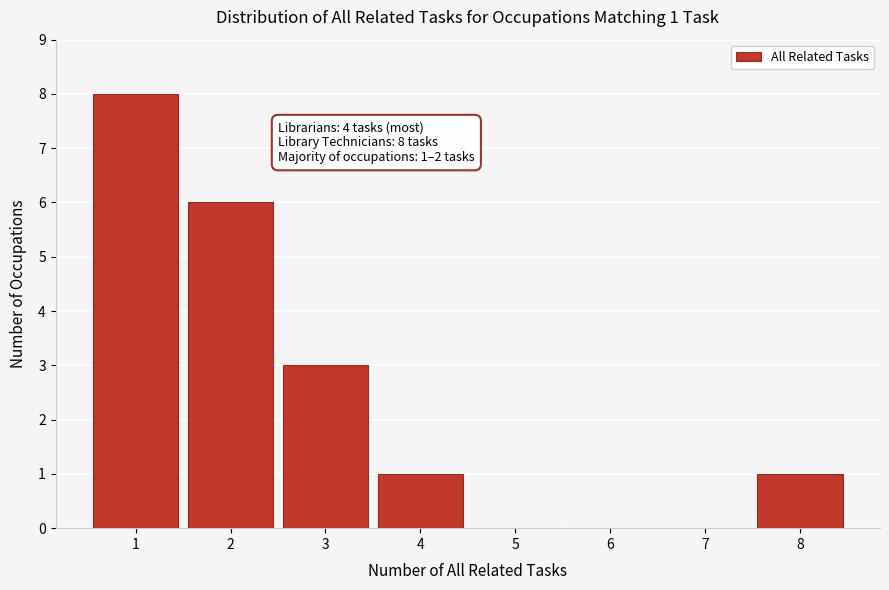

Over which range of the x-axis is the bar tallest?

0.5 to 1.5